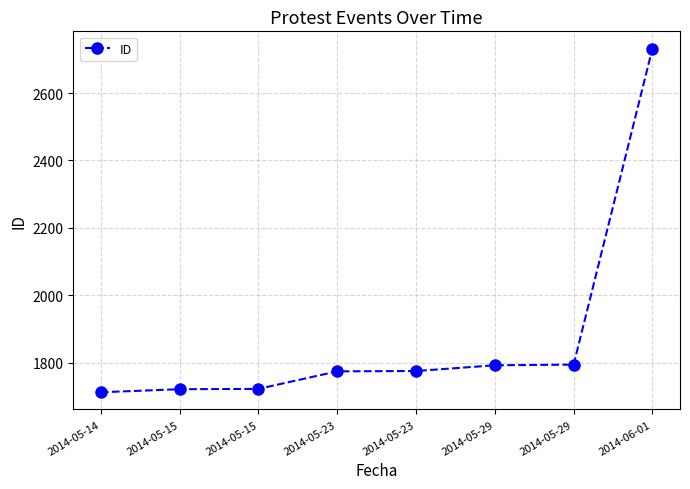

Does the chart have visible grid lines?

Yes